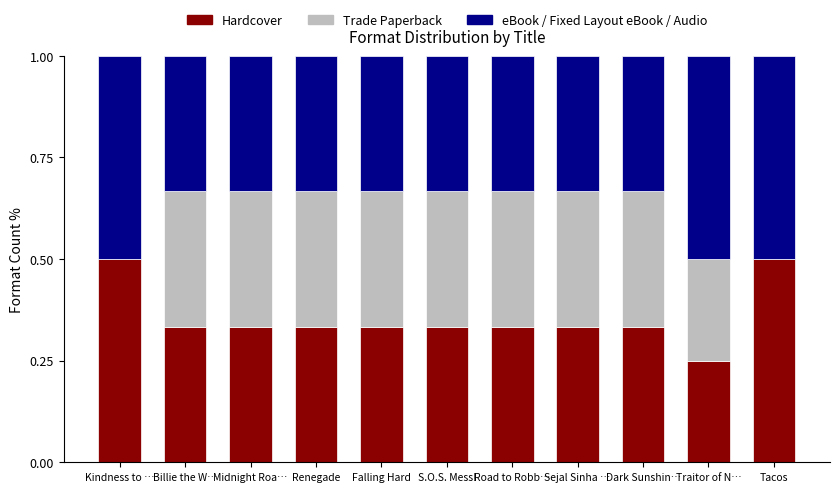

What is the highest value of the Hardcover series?

0.5